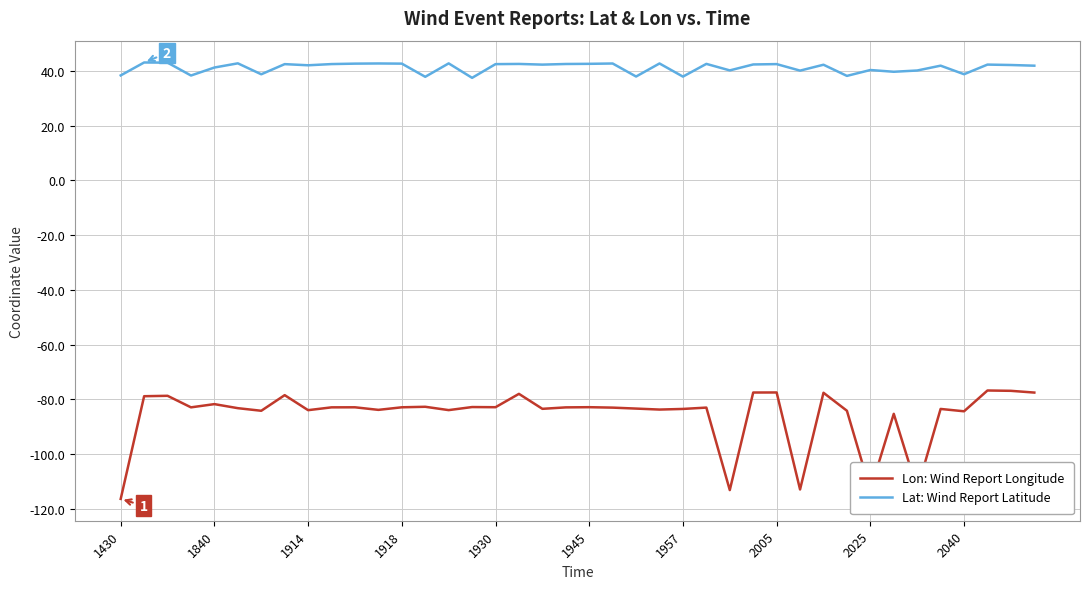

What is the minimum value shown in the chart?

-116.4